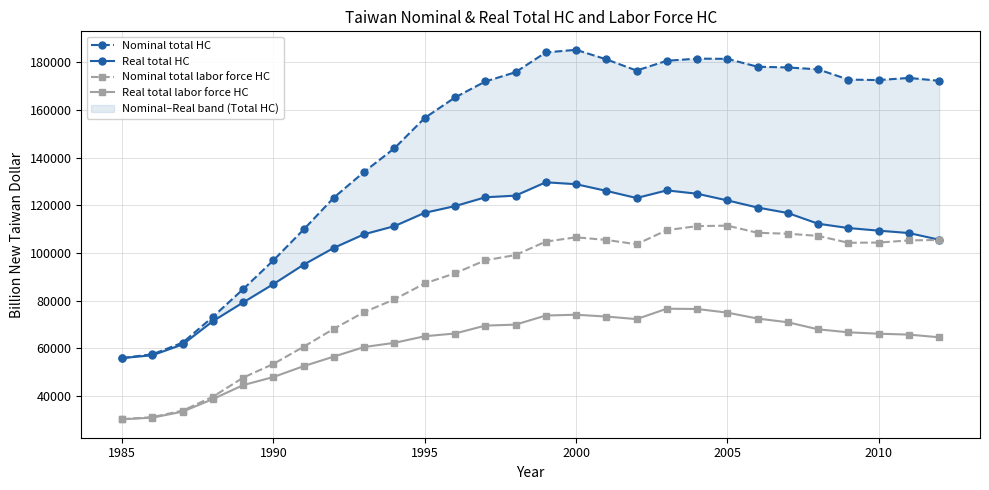

The value of Real total labor force HC at 1995 is 65080. True or false?

True